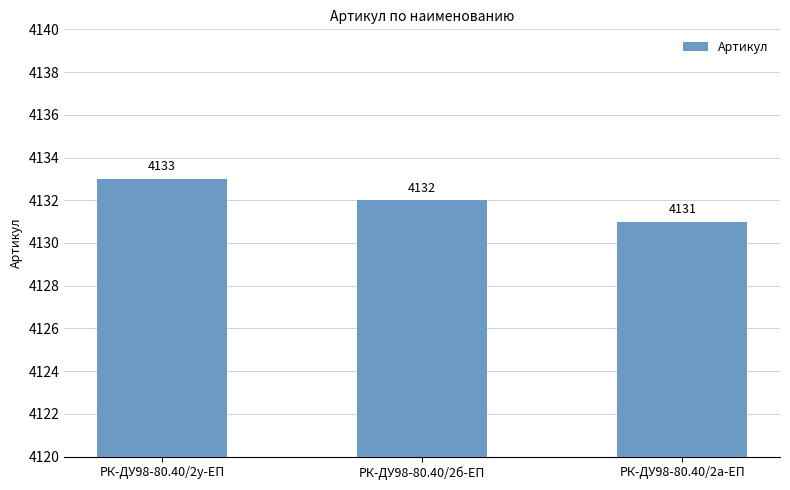

What is the approximate value at РК-ДУ98-80.40/2у-ЕП?

4133